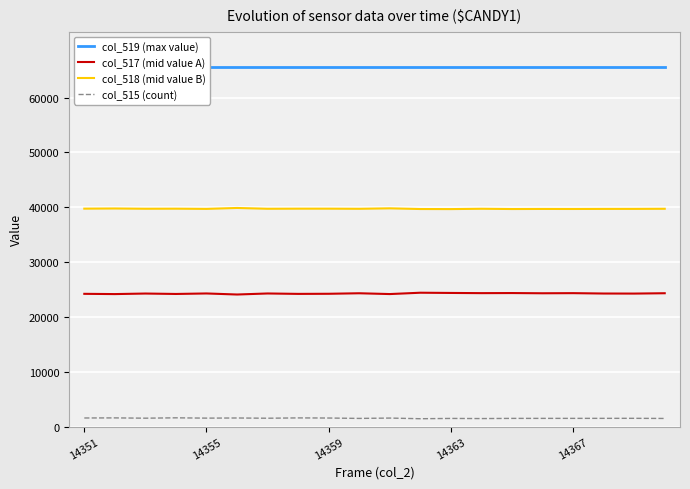

Is it true that col_517 (mid value A) equals 41347 at 19?

False